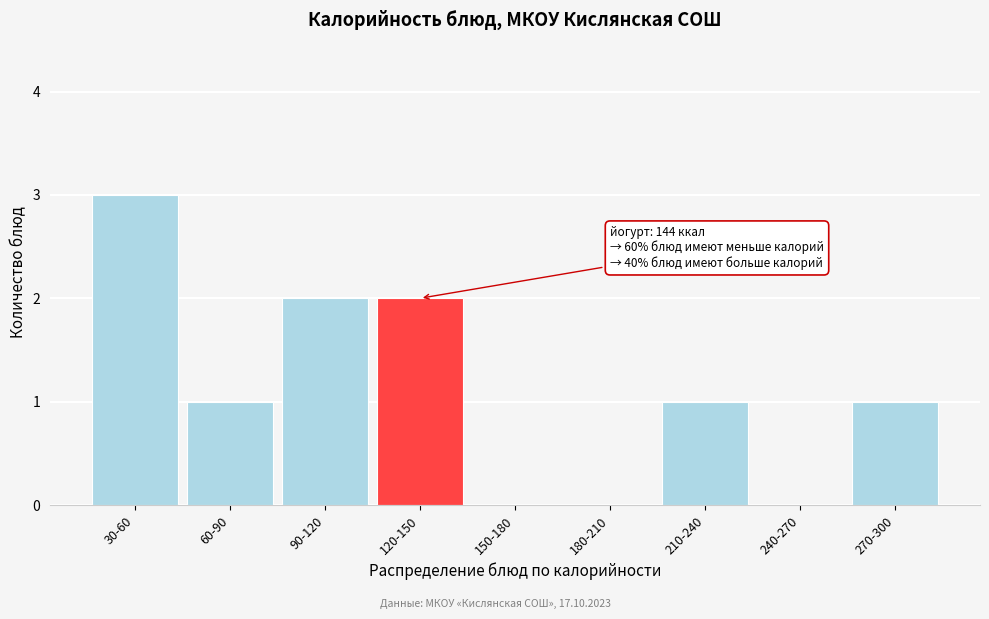

Reading left to right, transcribe all the data shown in this chart.

30-60=3	60-90=1	90-120=2	120-150=2	150-180=0	180-210=0	210-240=1	240-270=0	270-300=1